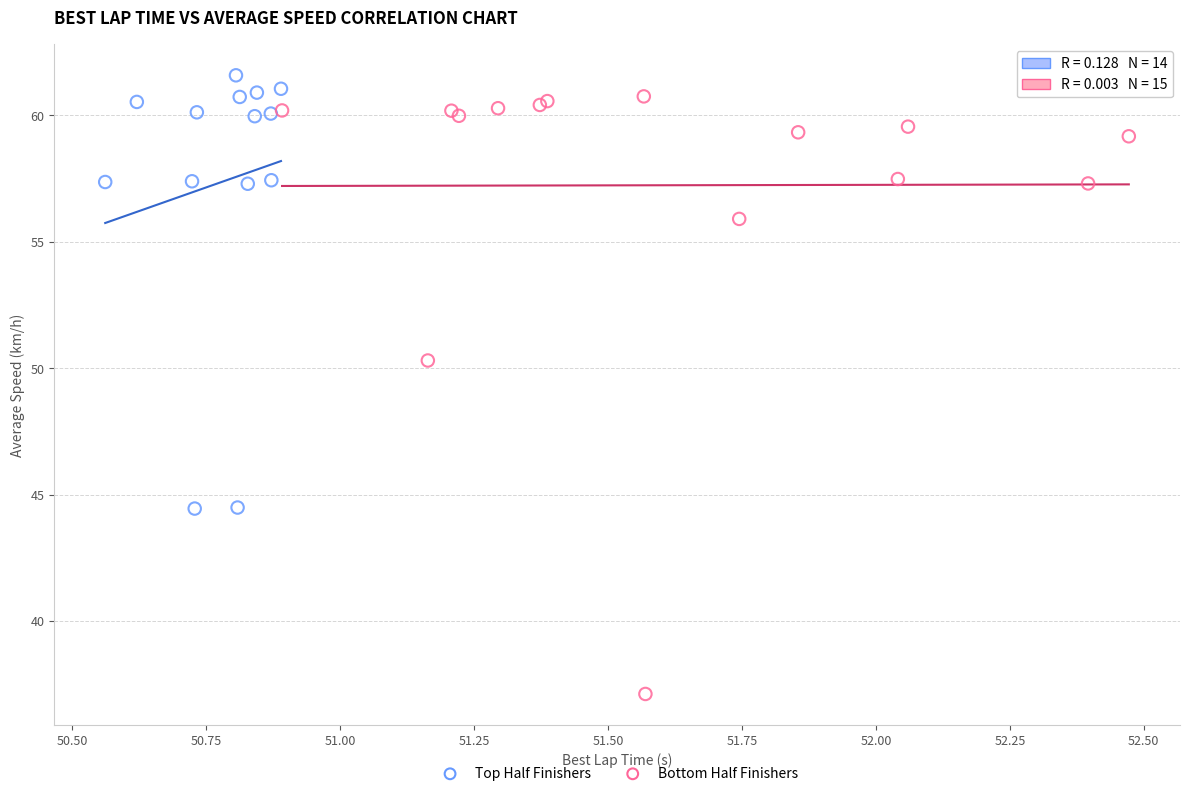

Which series contains the highest Y value?

Top Half Finishers